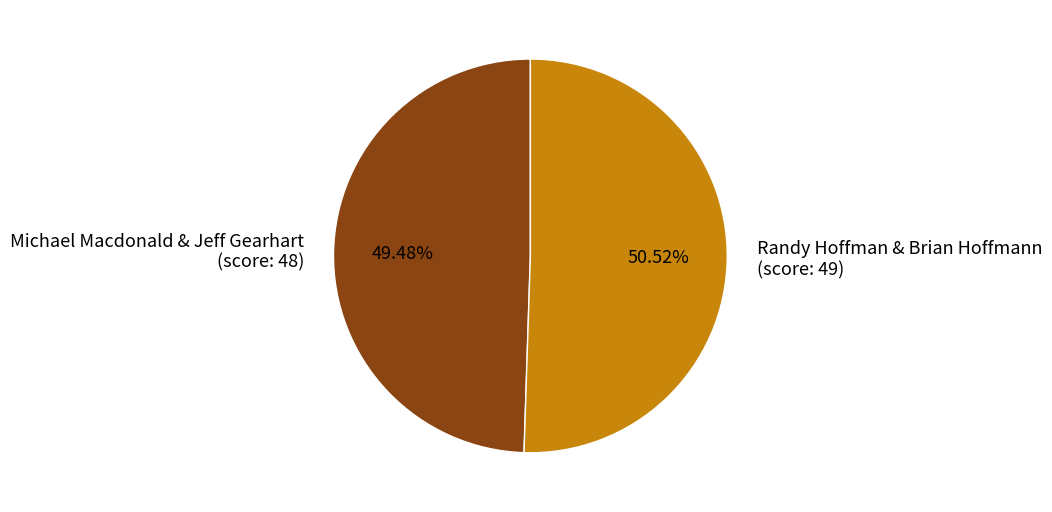

To the nearest percent, what is the difference between the largest and smallest slice percentages?

1%